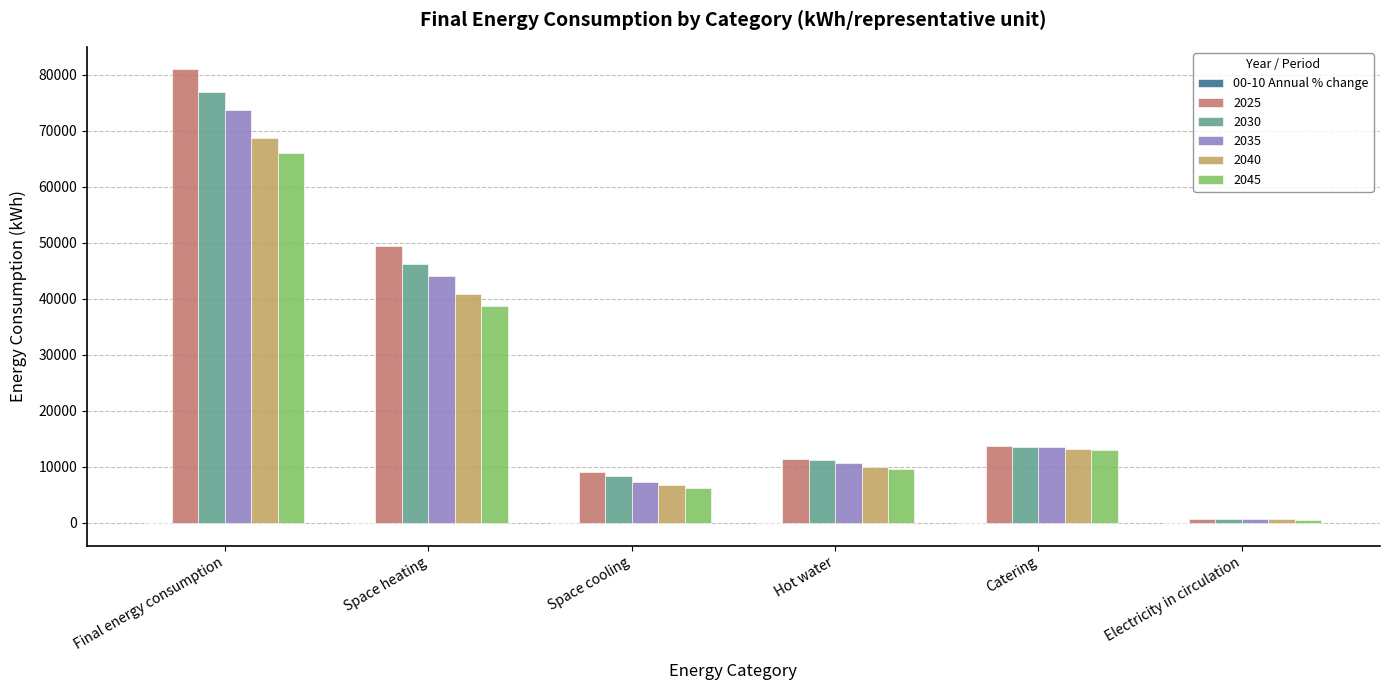

What is the sum of all 2040 values?

139877.8